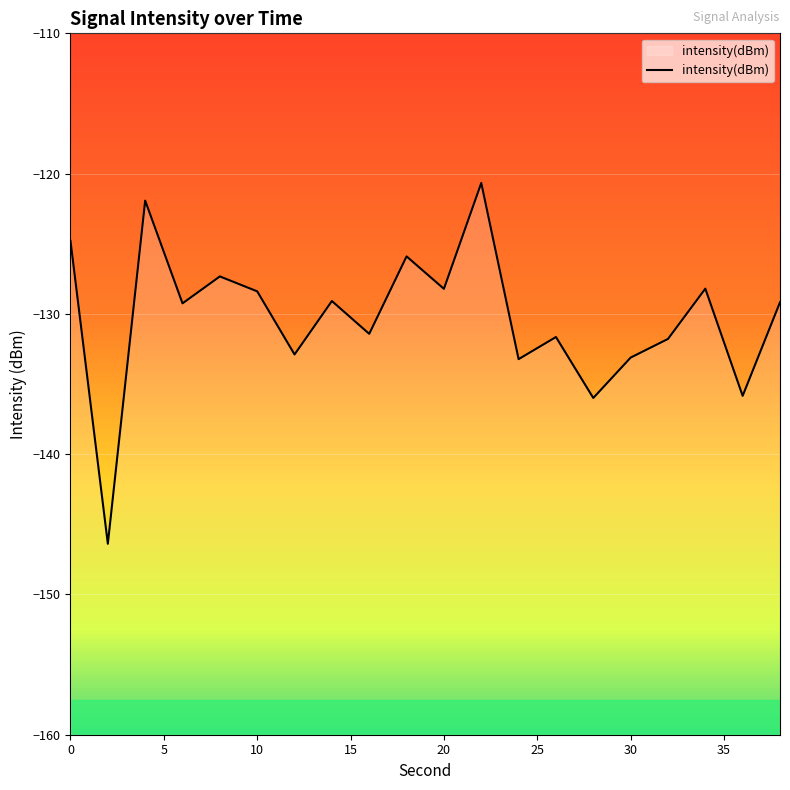

Where is the first local minimum?

2